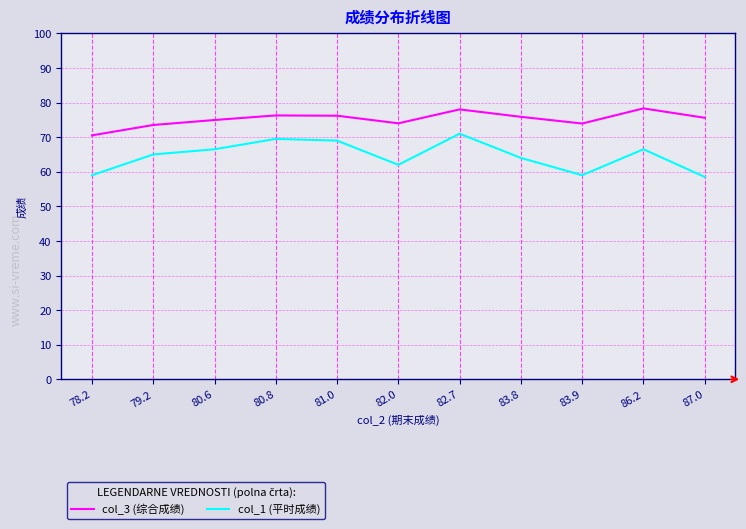

List the series in order of their peak value, lowest first.

col_1 (平时成绩), col_3 (综合成绩)